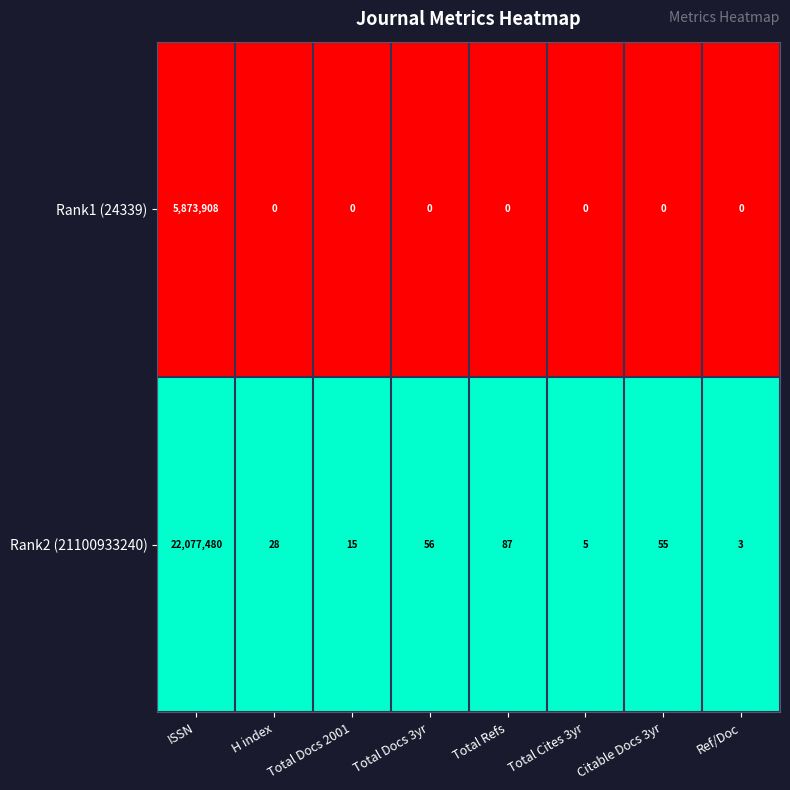

What is the sum of the Rank1 (24339) values at ISSN and H index?

5873908